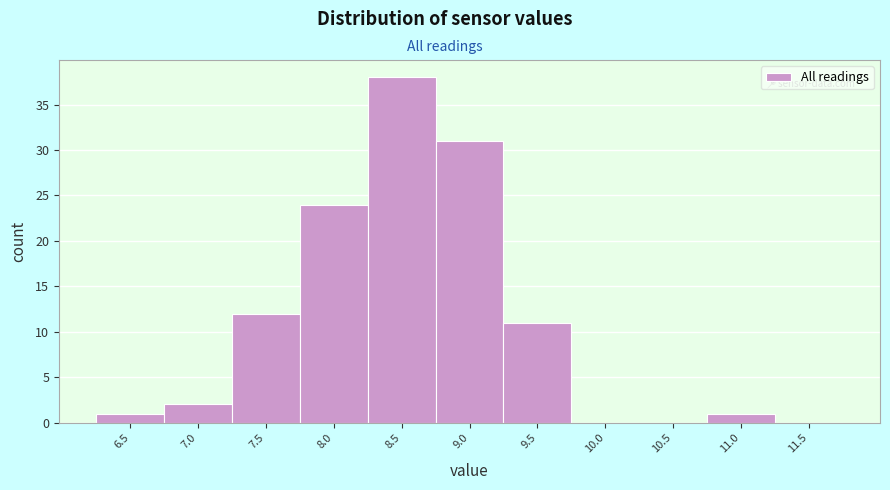

Reading left to right, extract all data points from this chart.

6.5=1	7.0=2	7.5=12	8.0=24	8.5=38	9.0=31	9.5=11	10.0=0	10.5=0	11.0=1	11.5=0